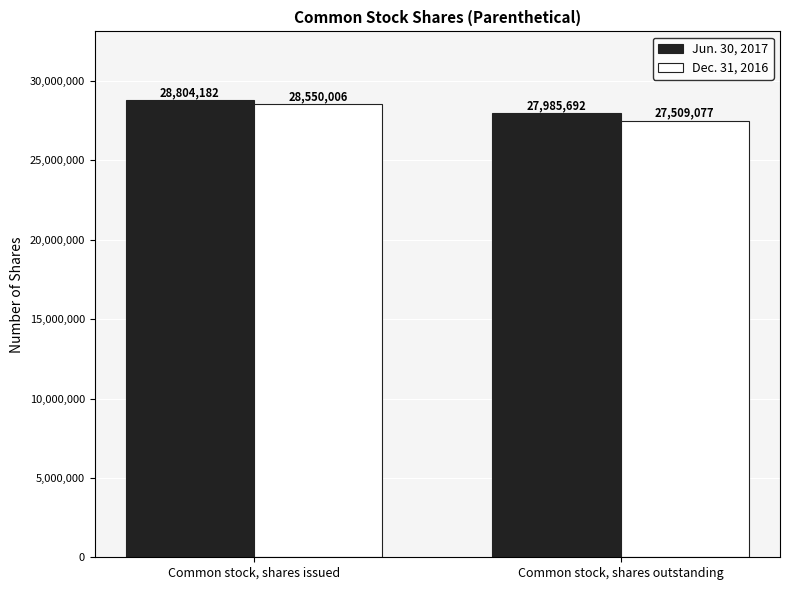

What is the value of the Jun. 30, 2017 bar at the 2nd from the left?

27985692